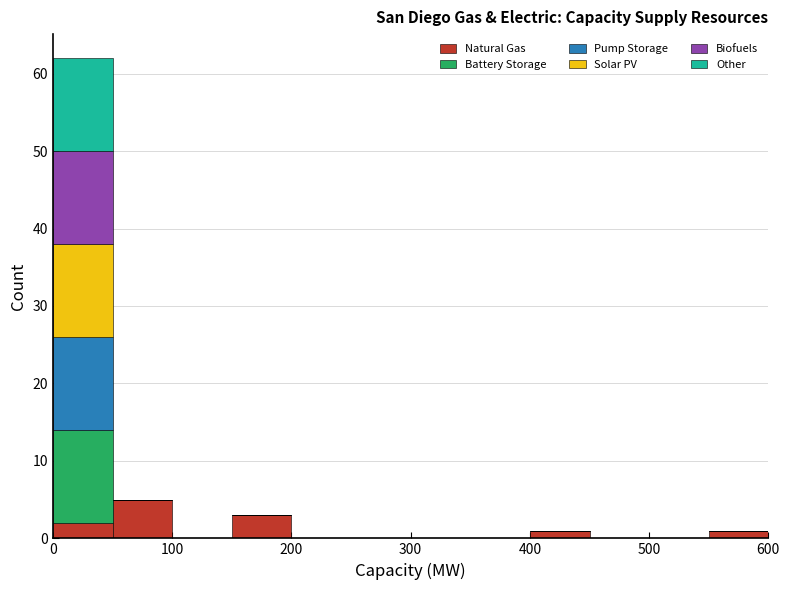

Reading left to right, transcribe this chart: for each stacked bar, give the range it covers on the x-axis and its total height. The values are not printed on the chart, so give them approximately, as read against the axis.

0 to 50: 62
50 to 100: 5
100 to 150: 0
150 to 200: 3
200 to 250: 0
250 to 300: 0
300 to 350: 0
350 to 400: 0
400 to 450: 1
450 to 500: 0
500 to 550: 0
550 to 600: 1